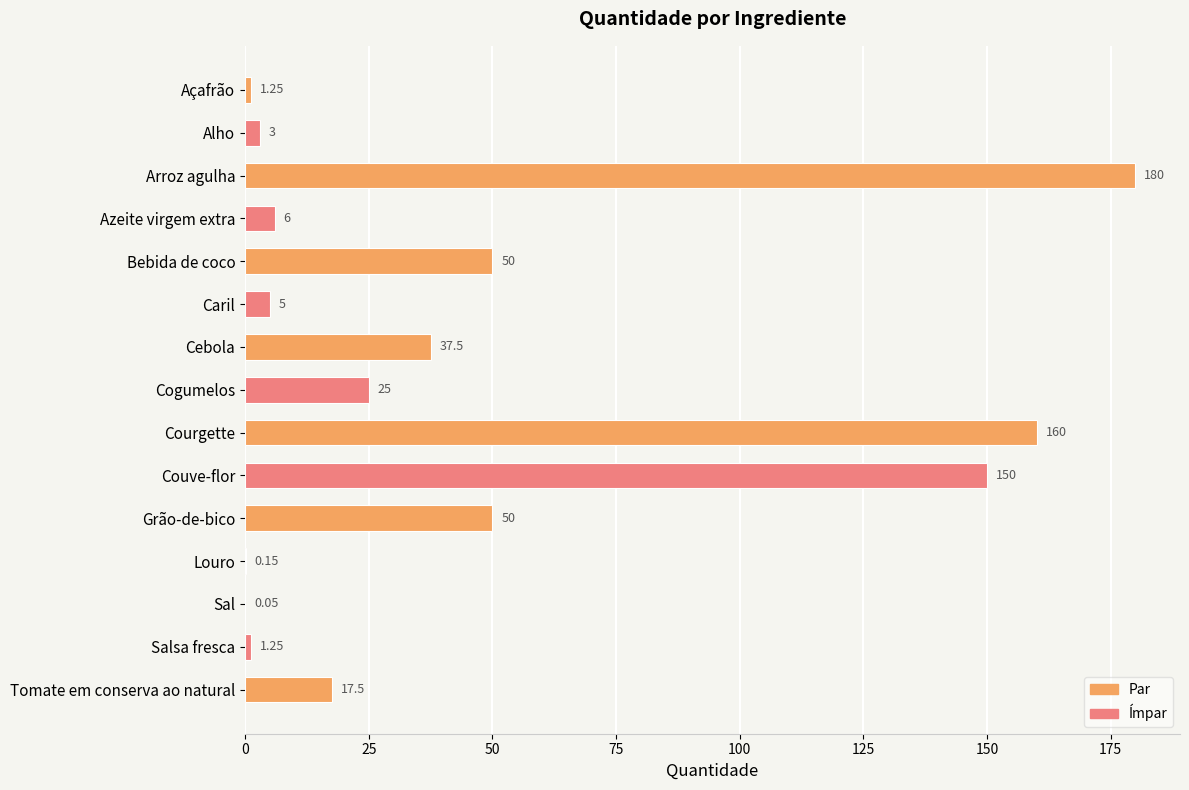

What is the ratio of the value at Salsa fresca to the value at Açafrão?

1.0